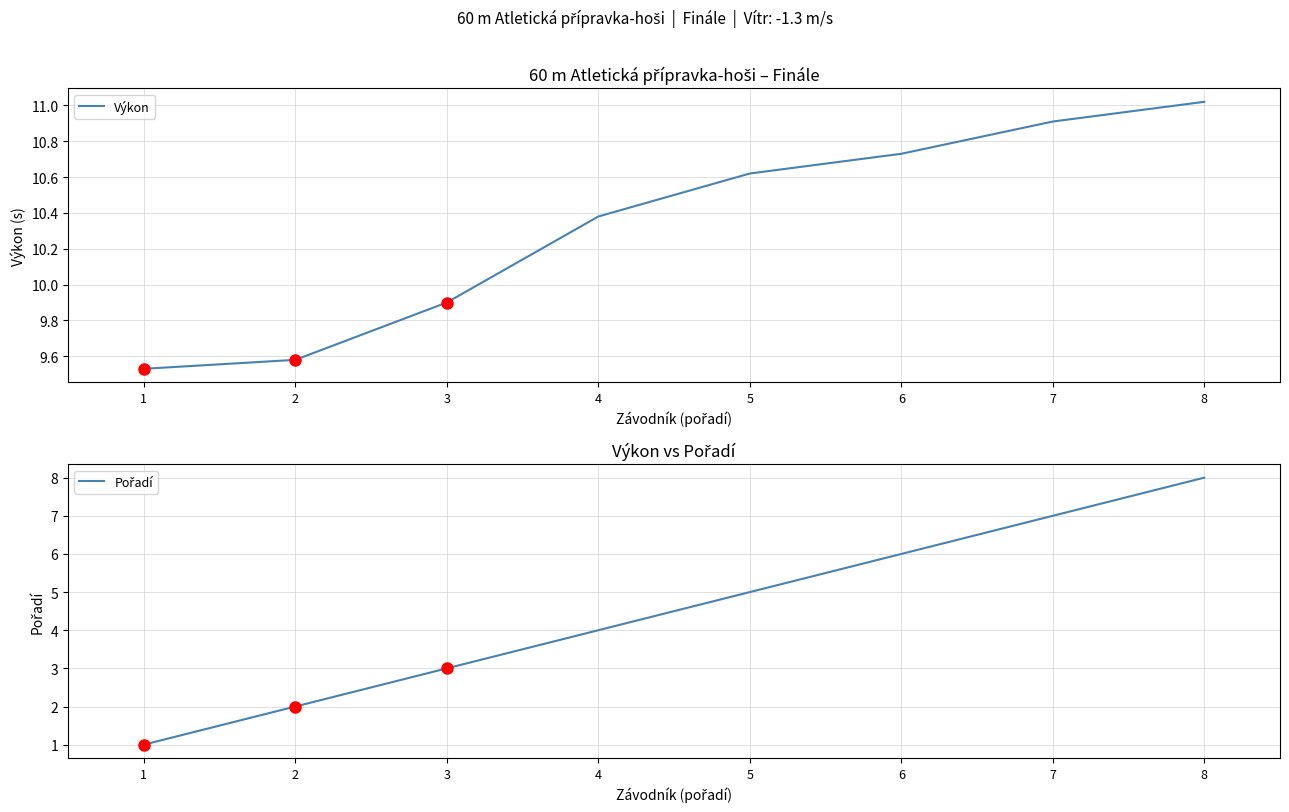

Rank the series by their maximum value, from lowest to highest.

Pořadí, Výkon